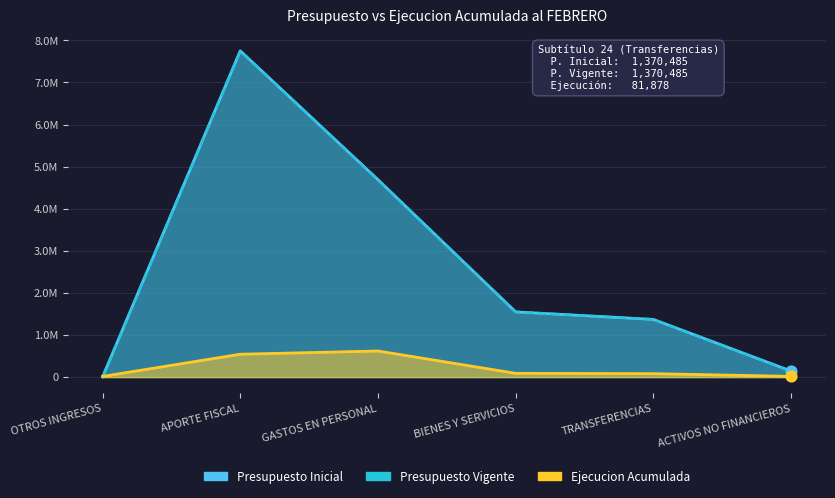

Which series has the widest spread of Y values?

Presupuesto Inicial